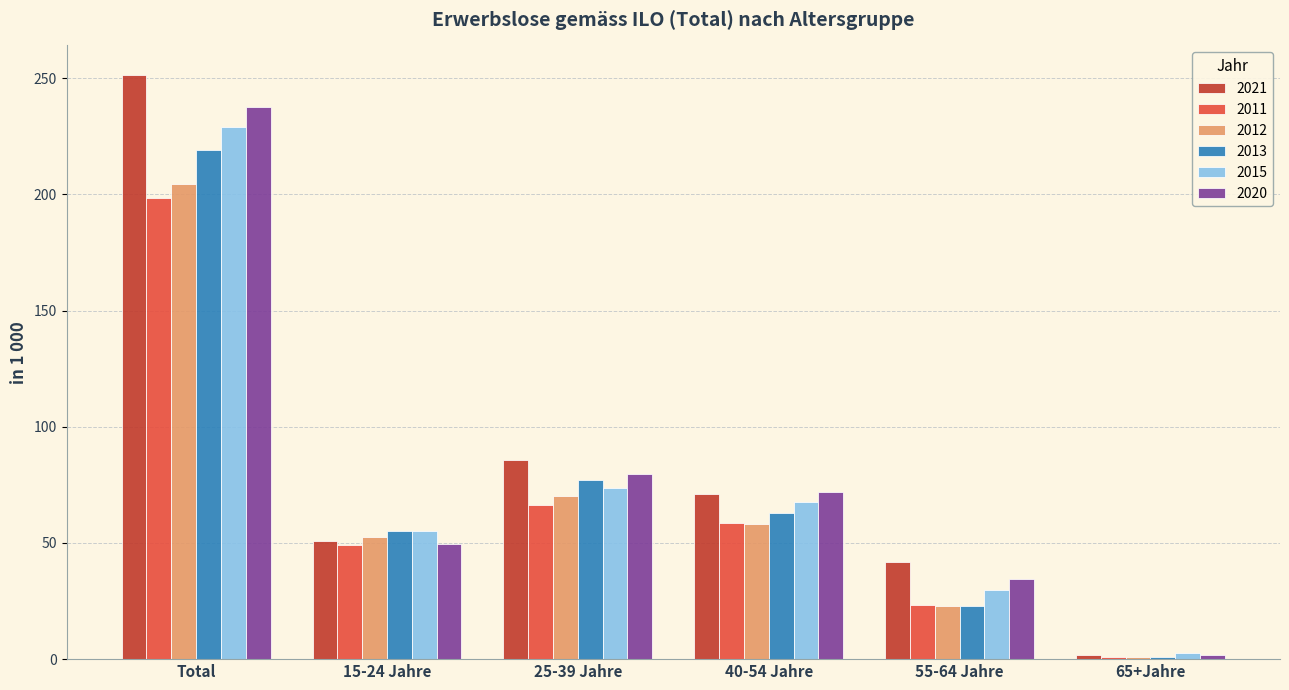

How many bars are there in each group?

6